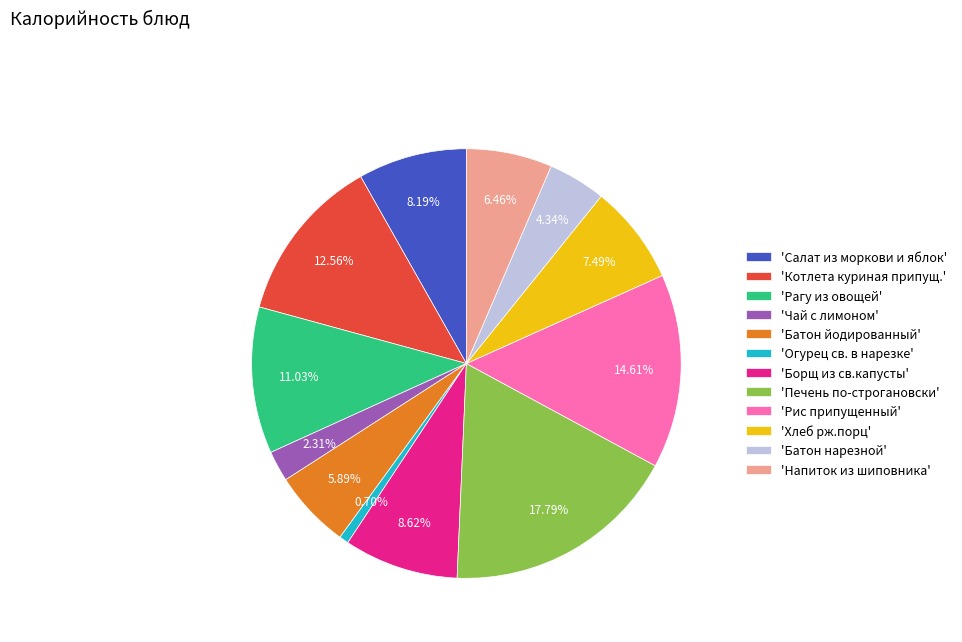

Is the sum of 'Печень по-строгановски' and 'Борщ из св.капусты' greater than half?

No